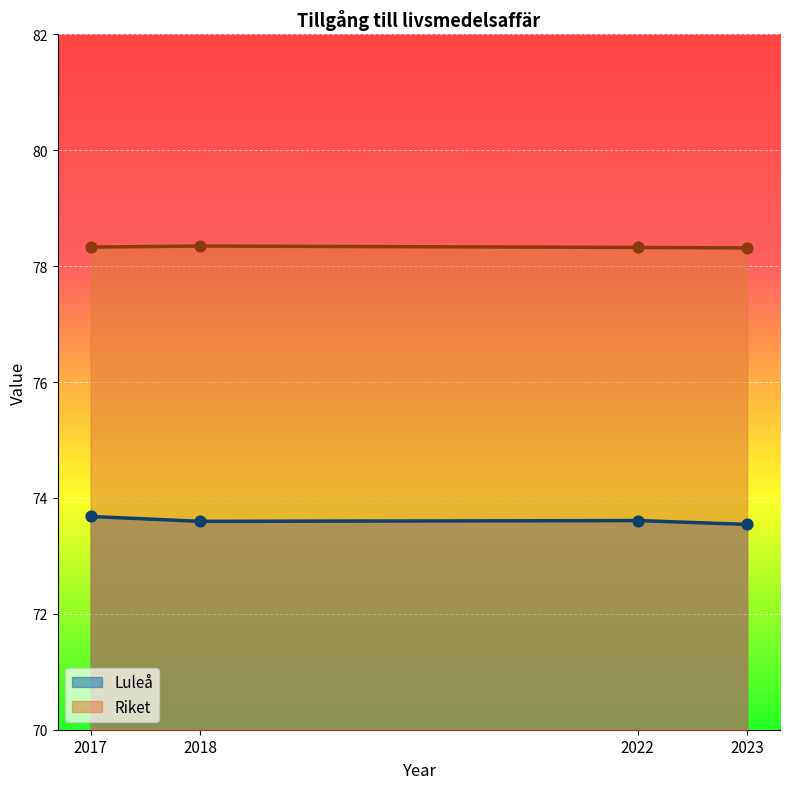

Which series reaches the maximum Y coordinate?

Riket